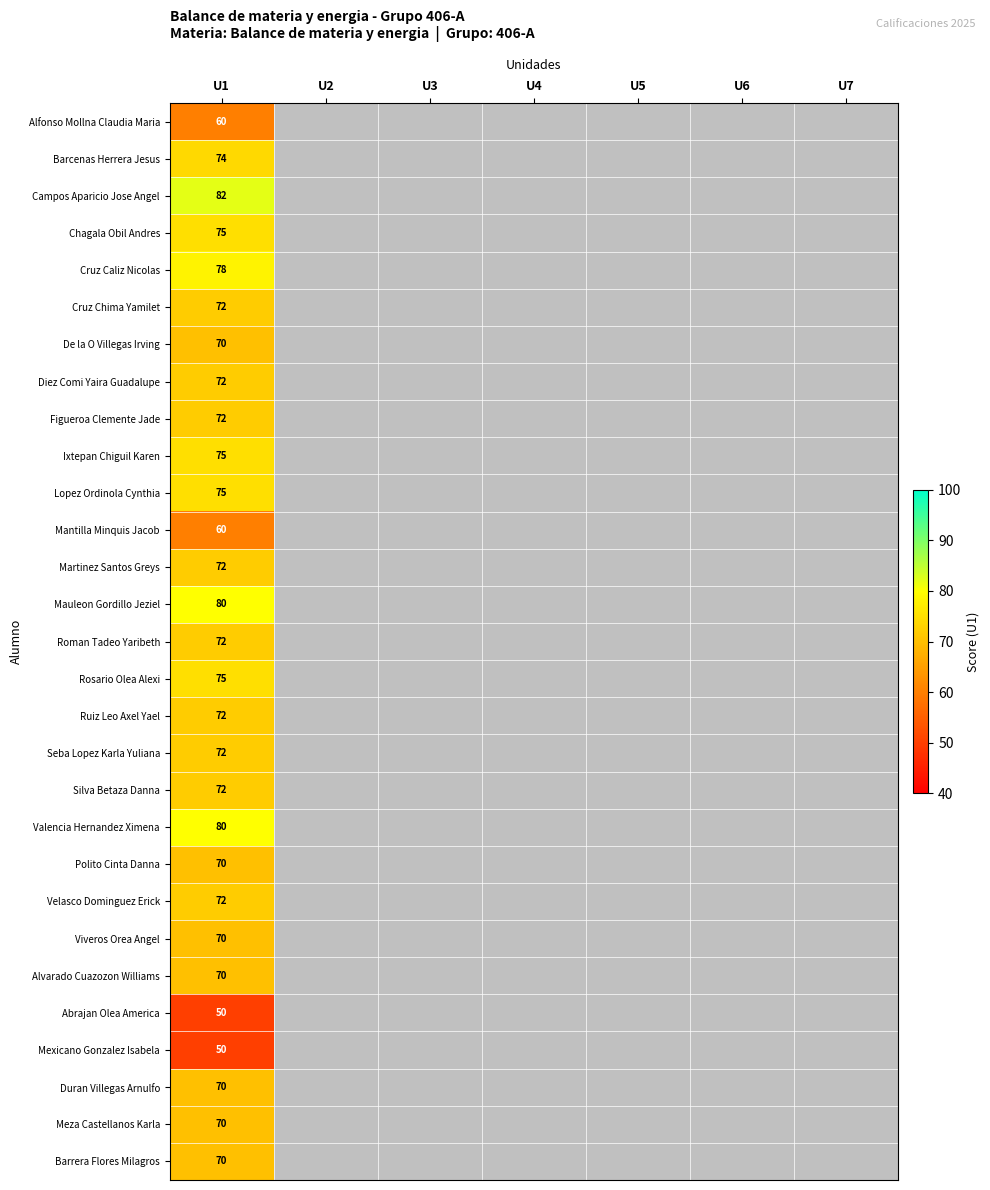

Is it true that Diez Comi Yaira Guadalupe equals 72 at U1?

True